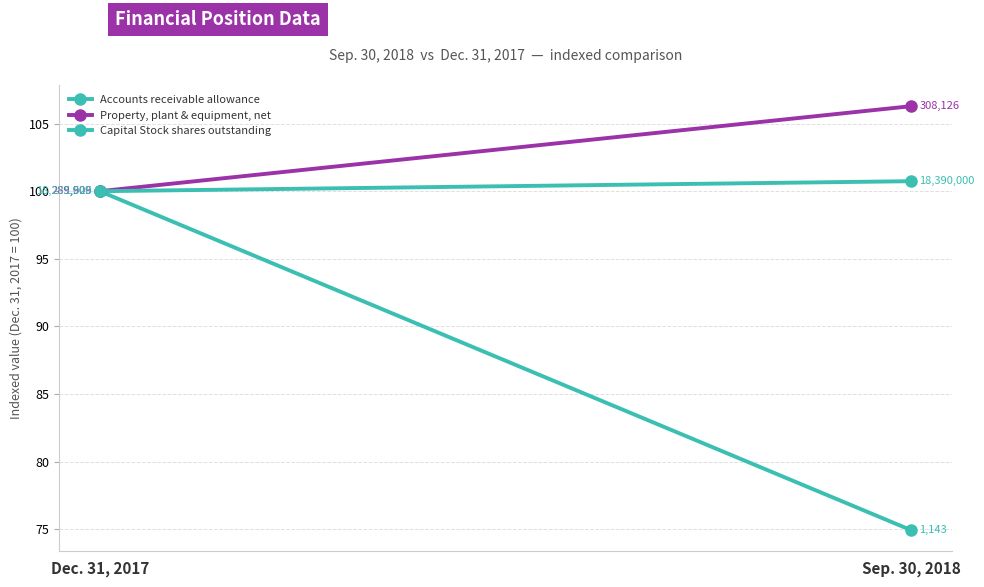

What is the label of the 2nd point from the left?

Sep. 30, 2018